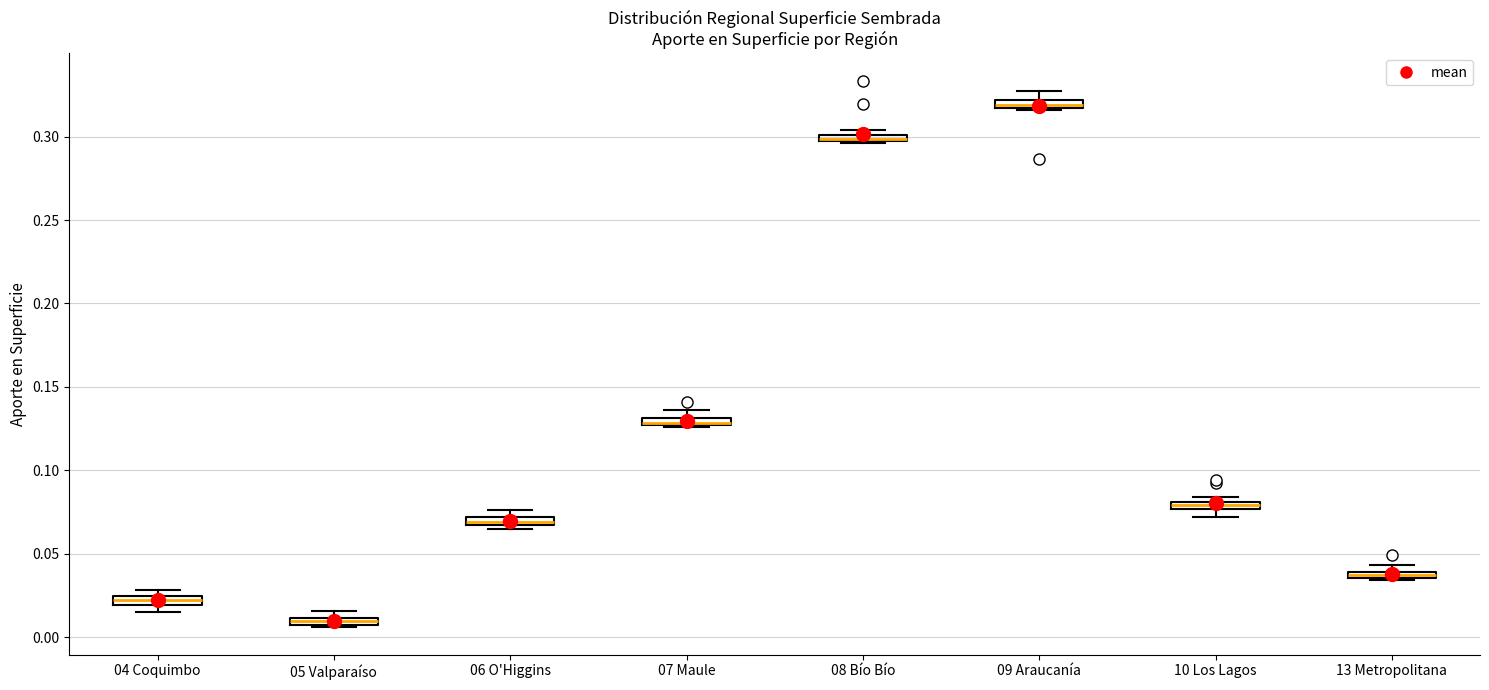

Where is the upper edge of the box for 09 Araucanía on the y-axis? The values are not printed on the chart, so give them approximately, as read against the axis.

0.320